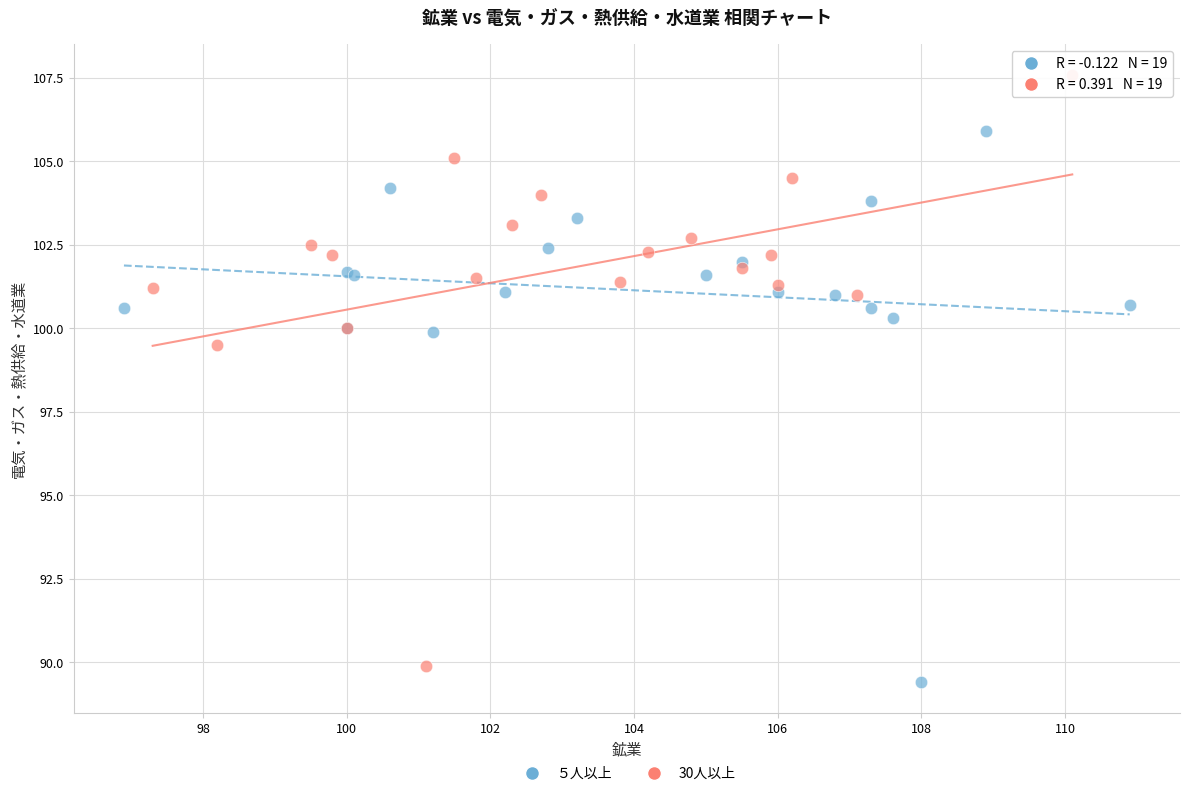

What are all the series names shown in the legend?

５人以上, 30人以上